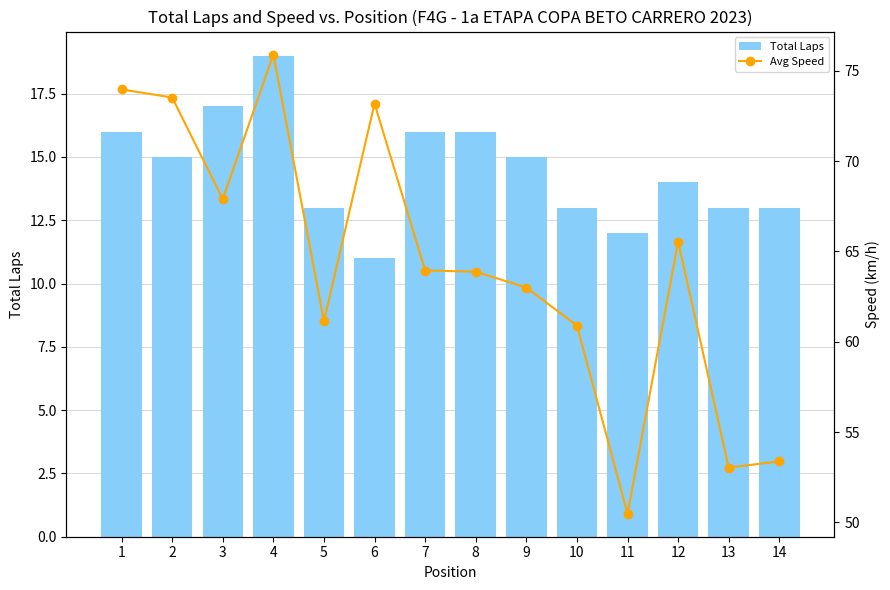

Between 5 and 2, which is larger?

2